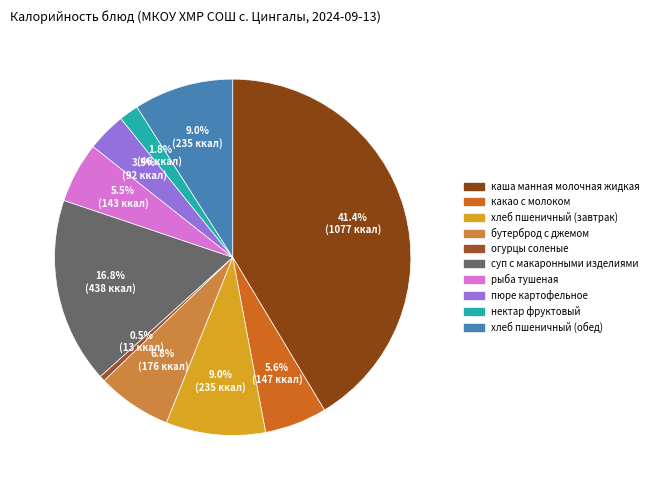

To the nearest percent, what portion does хлеб пшеничный (обед) represent?

9%